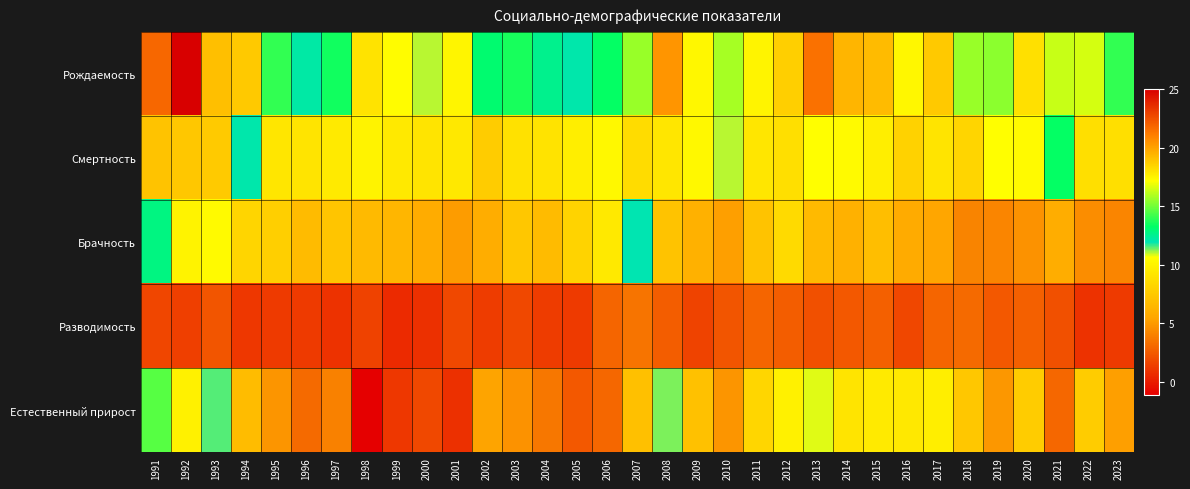

At how many categories does at least one series exceed 18?

11